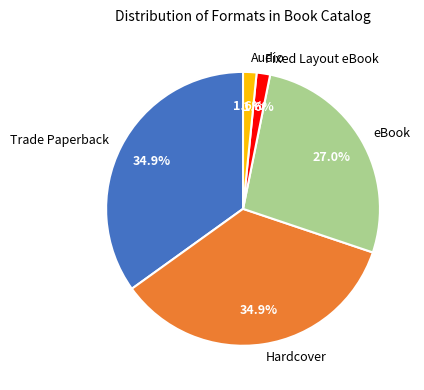

Is there any slice that represents more than half of the pie?

No